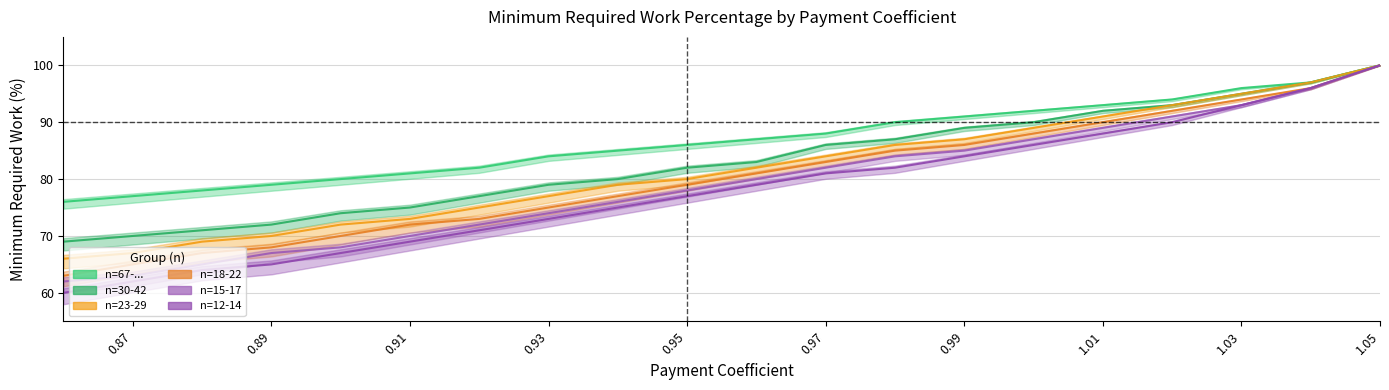

True or false: n=15-17 and n=23-29 intersect in this chart.

False